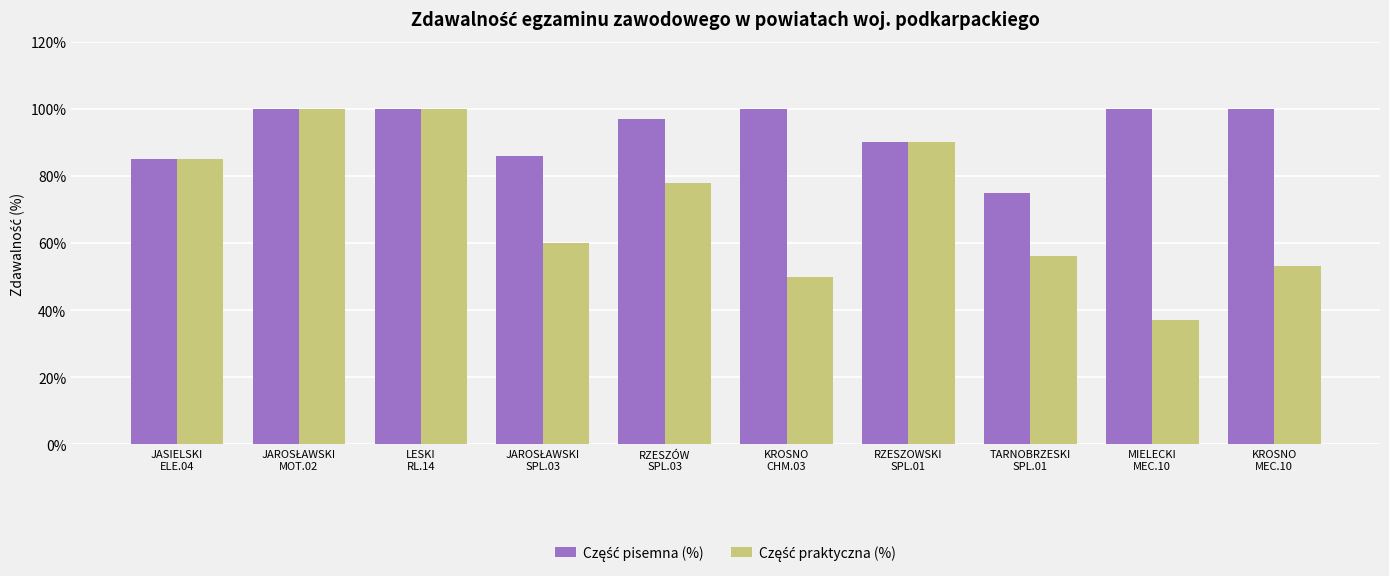

What is the smallest value displayed?

37